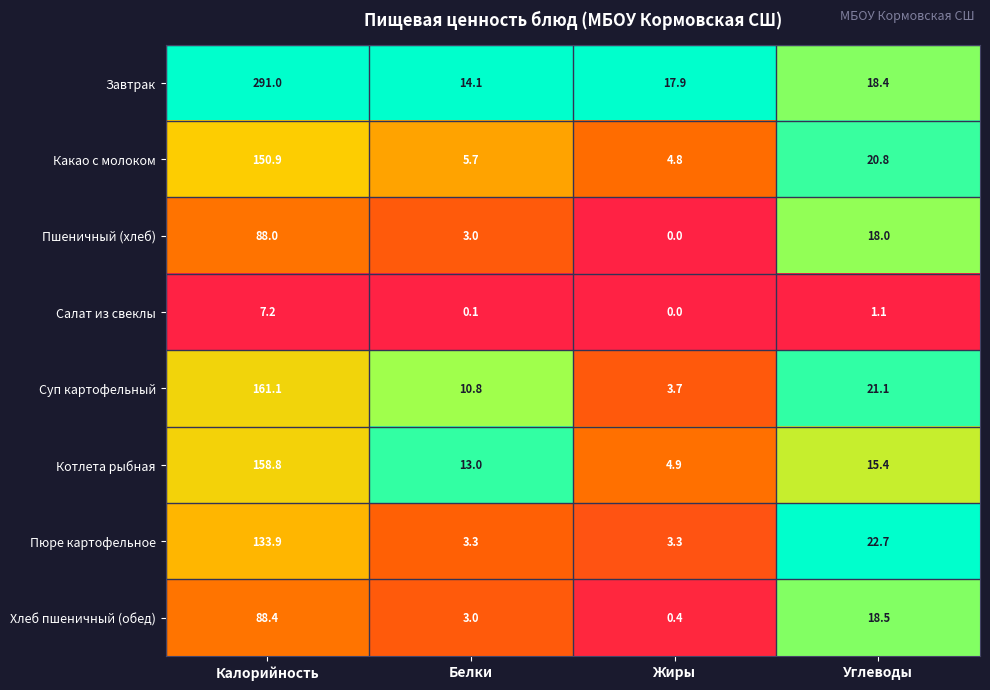

How many distinct data groups are displayed?

8